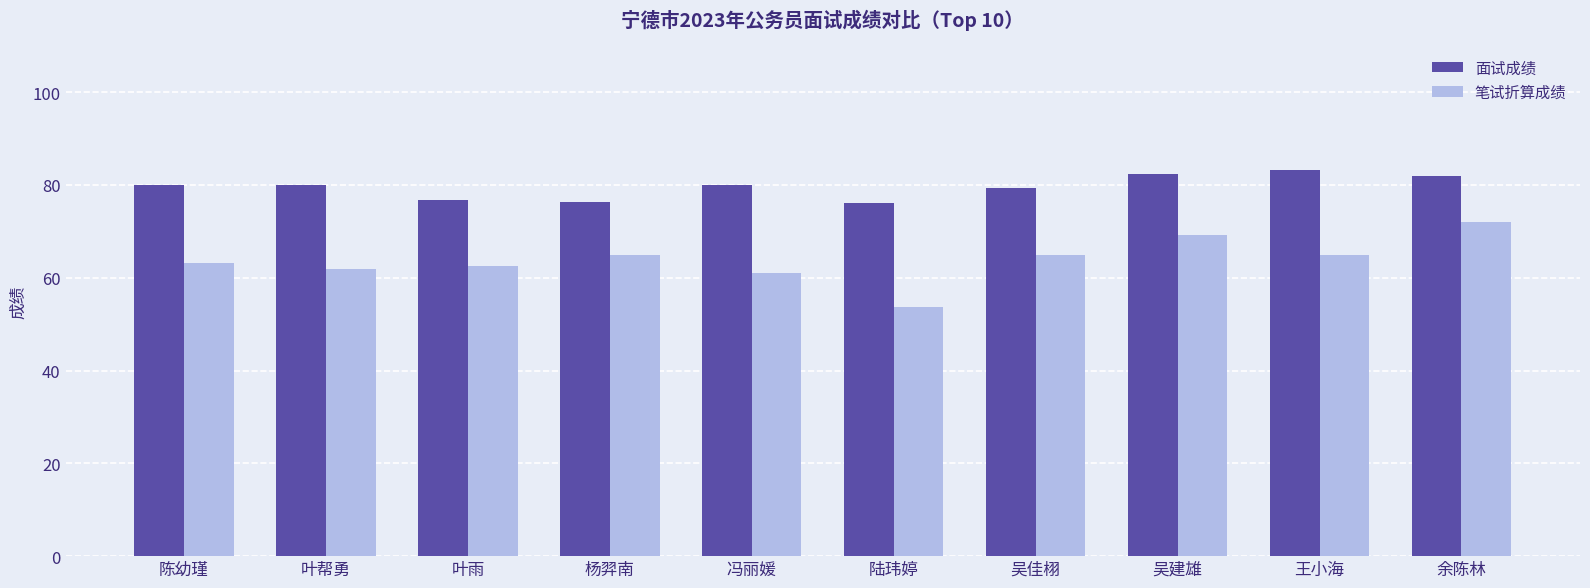

What position from the right is 叶帮勇?

9